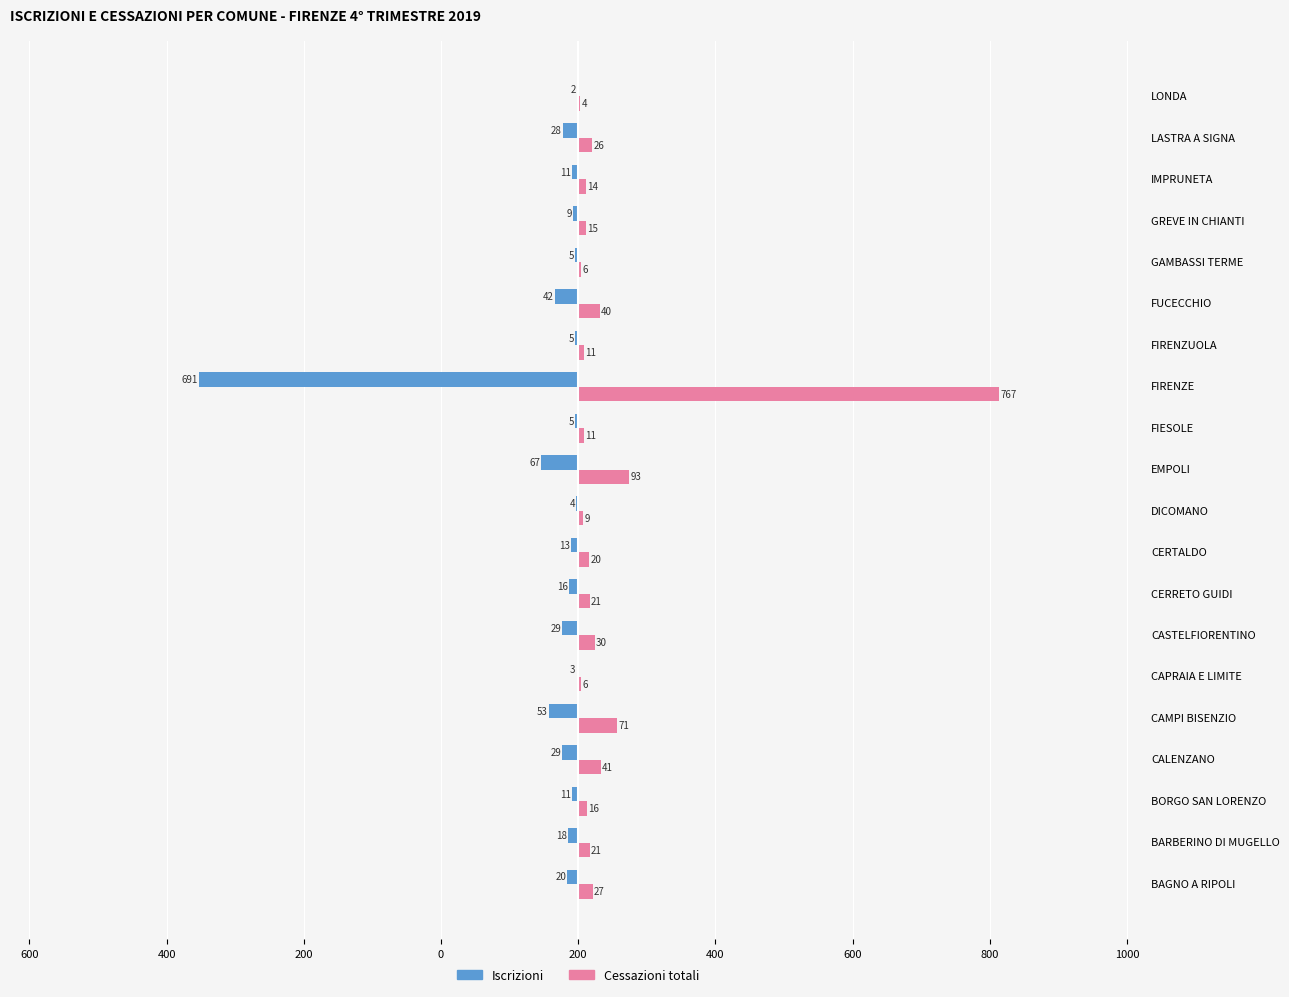

Is the value of Iscrizioni at BORGO SAN LORENZO greater than the value of Cessazioni totali at FUCECCHIO?

No